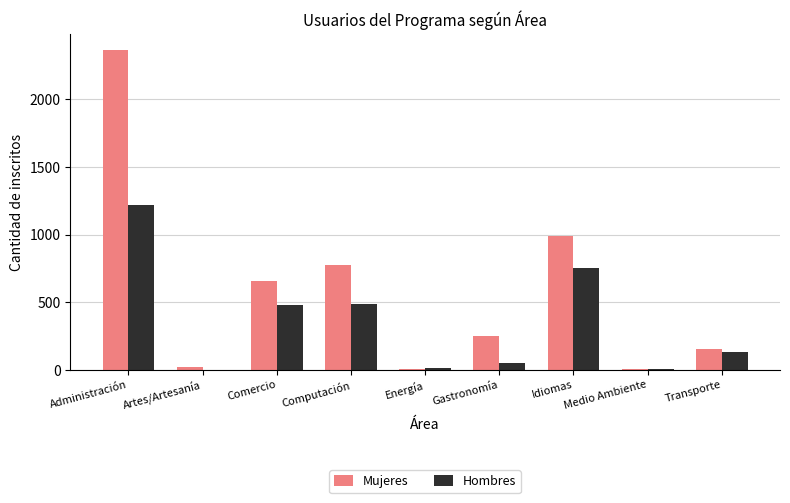

How many groups of bars are there?

9